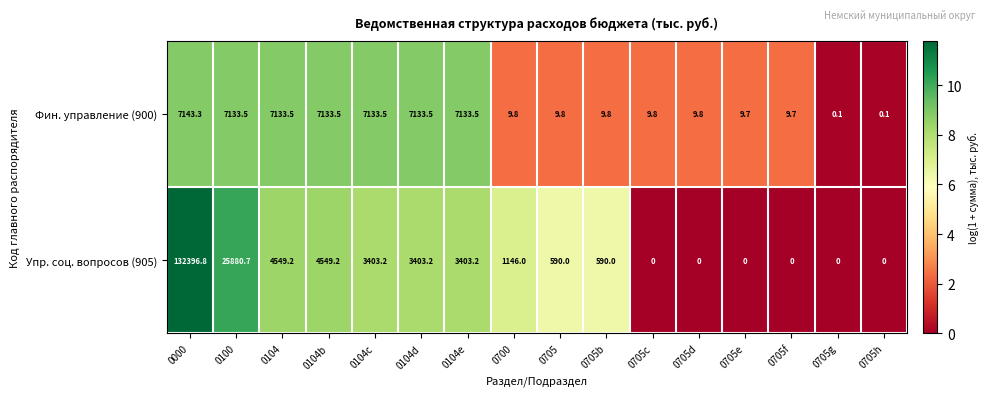

Count the number of categories in the chart.

16